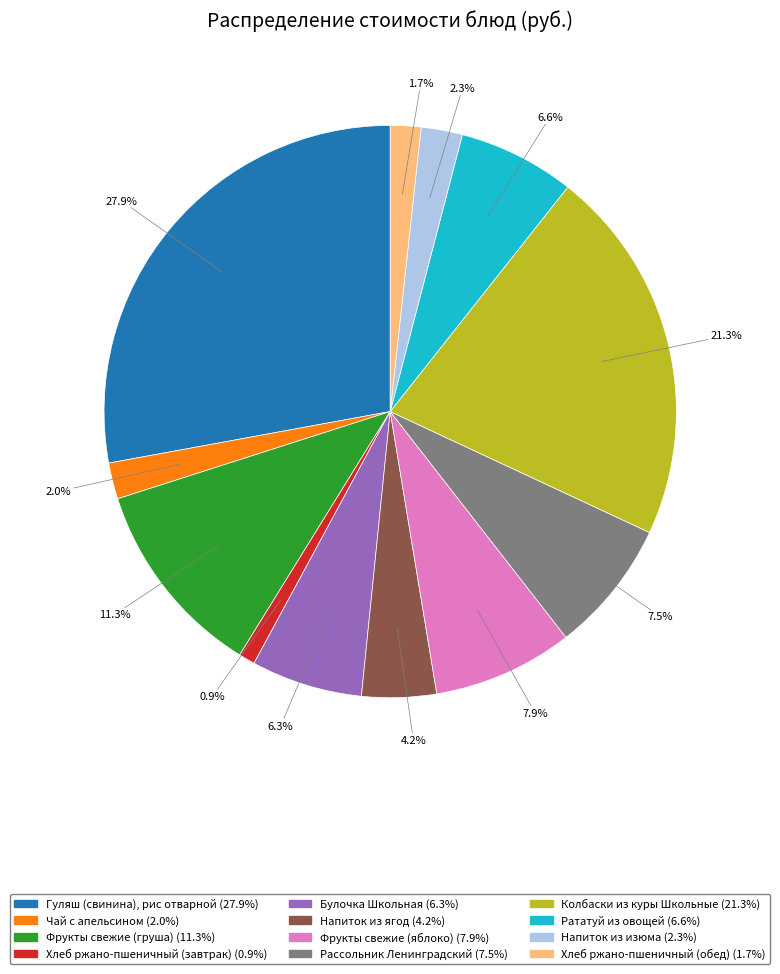

Approximately how many times larger is the value at Гуляш (свинина), рис отварной compared to Хлеб ржано-пшеничный (завтрак)?

30.3